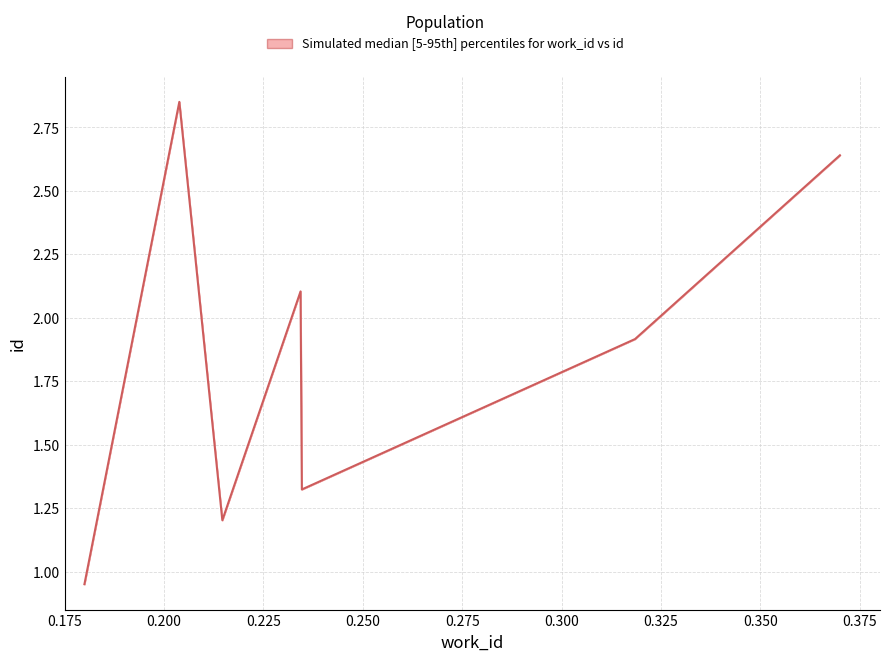

How many series are shown in this chart?

1